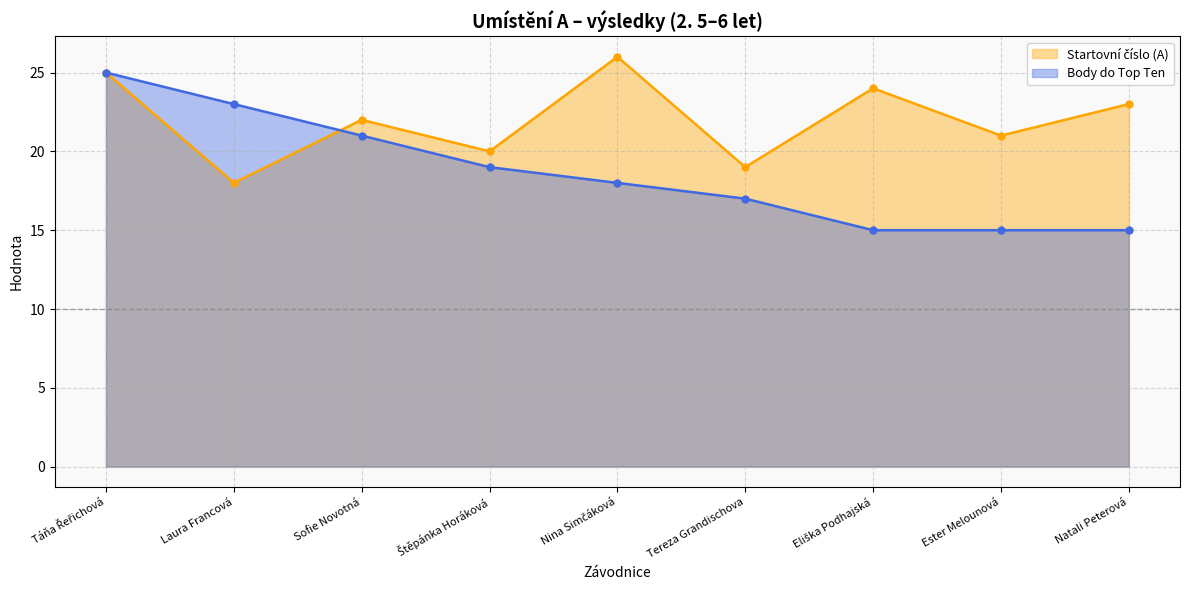

At which label does Body do Top Ten reach its minimum?

Eliška Podhajská